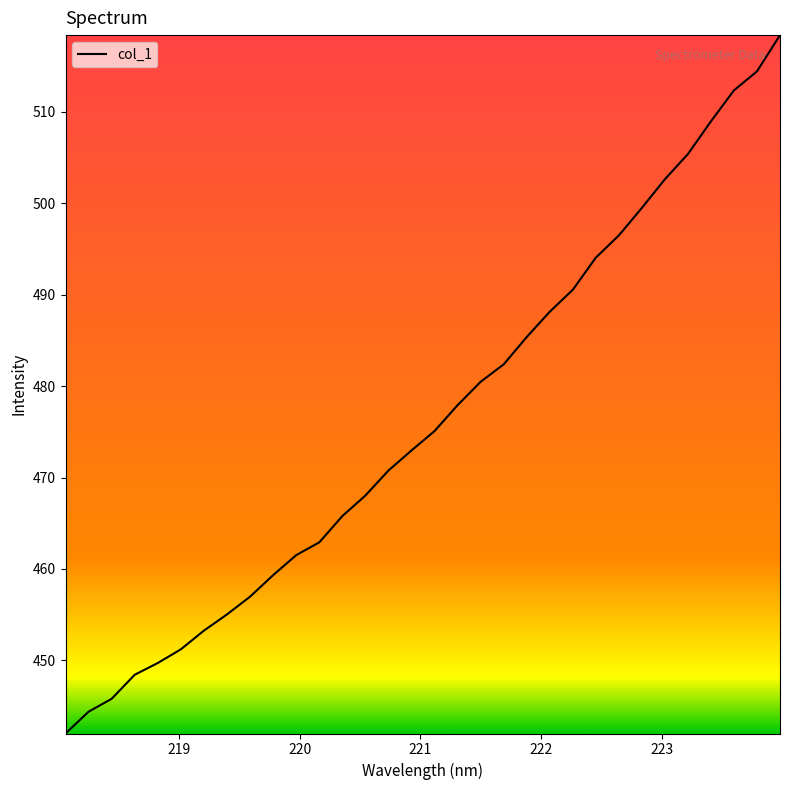

What is the difference between the maximum and minimum values?

76.4